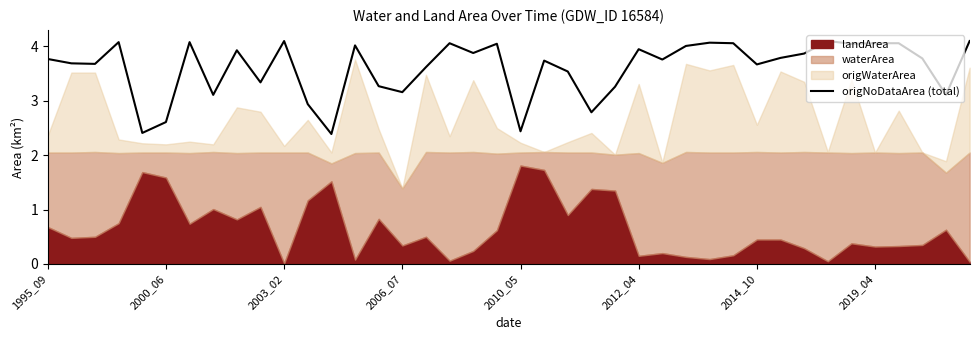

What is the lowest value of the origNoDataArea (total) series?

2.4